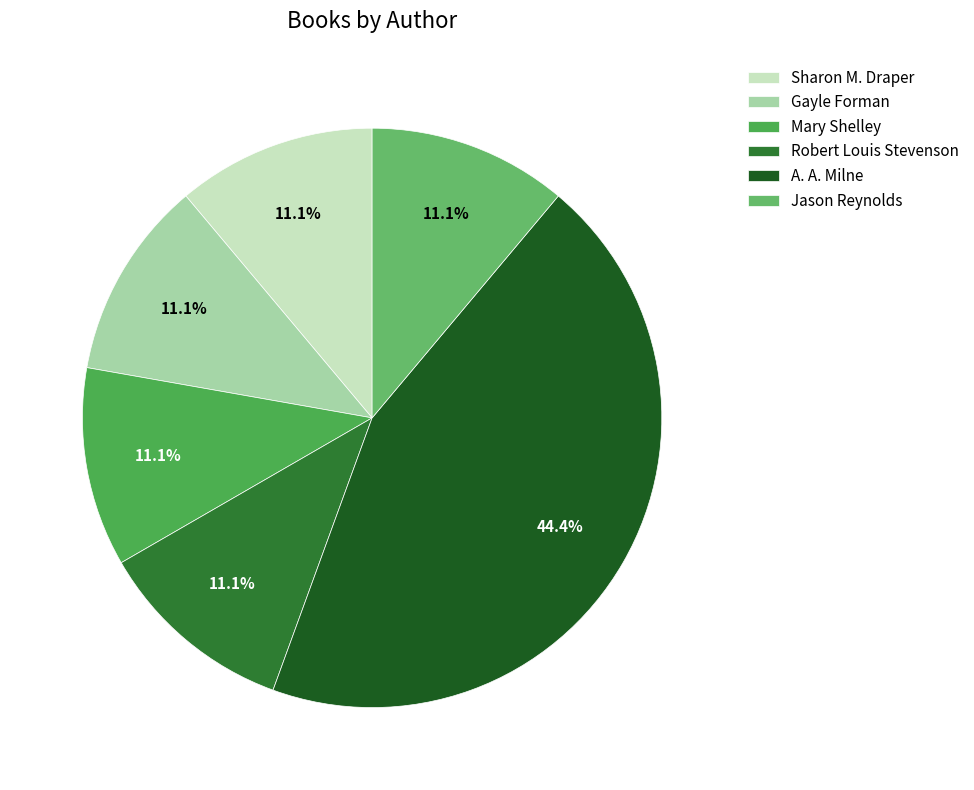

Is it true that Sharon M. Draper is 1% of the pie?

False